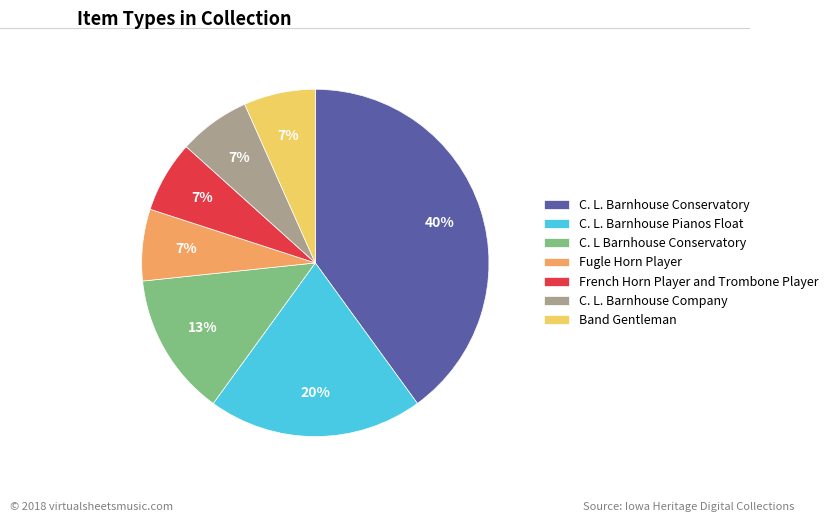

Which category has the biggest portion of the pie?

C. L. Barnhouse Conservatory